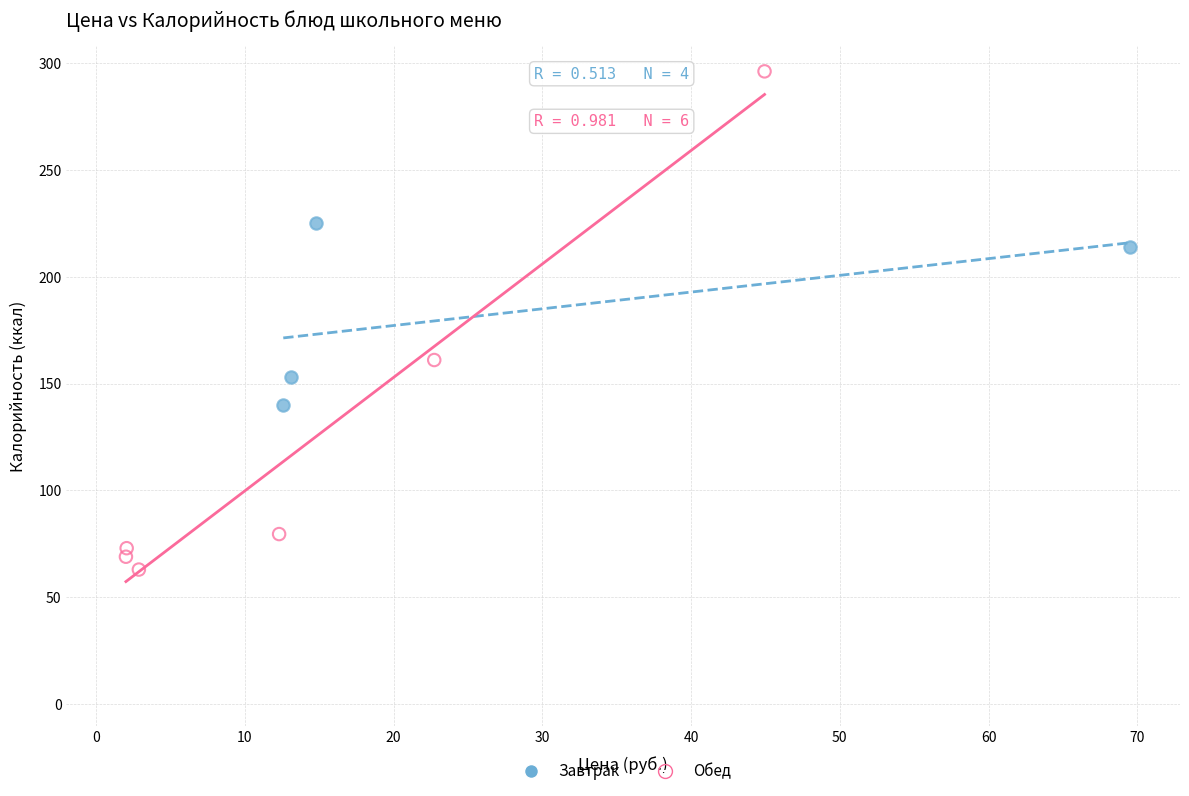

Which series has the widest spread of Y values?

Обед